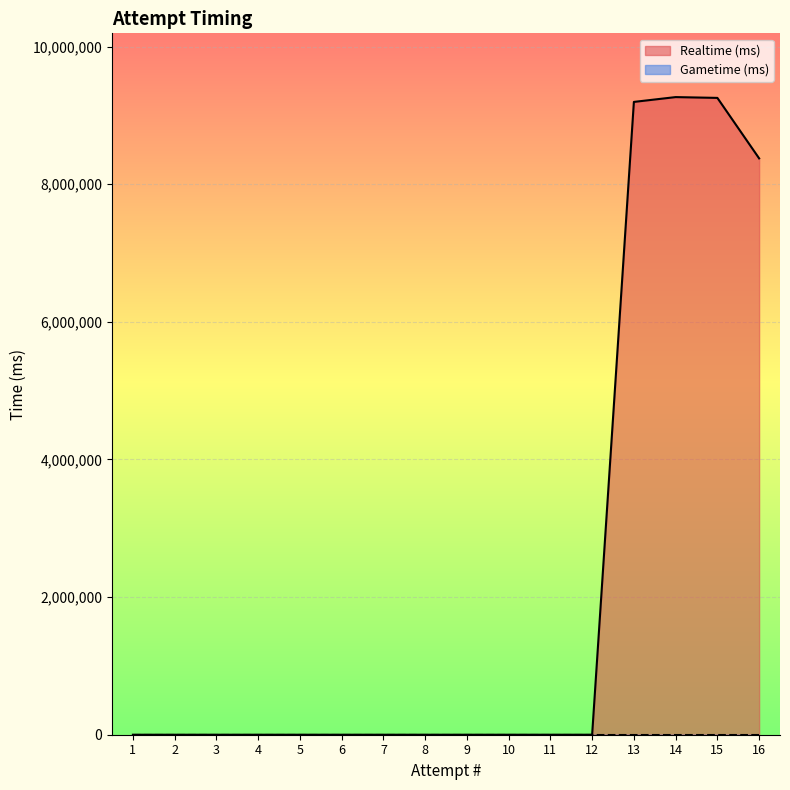

At which category does the data reach its first local peak?

14